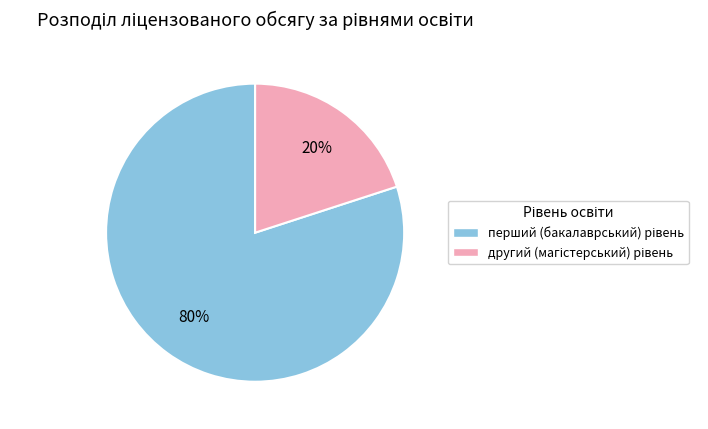

To the nearest percent, what is the average slice percentage?

50%